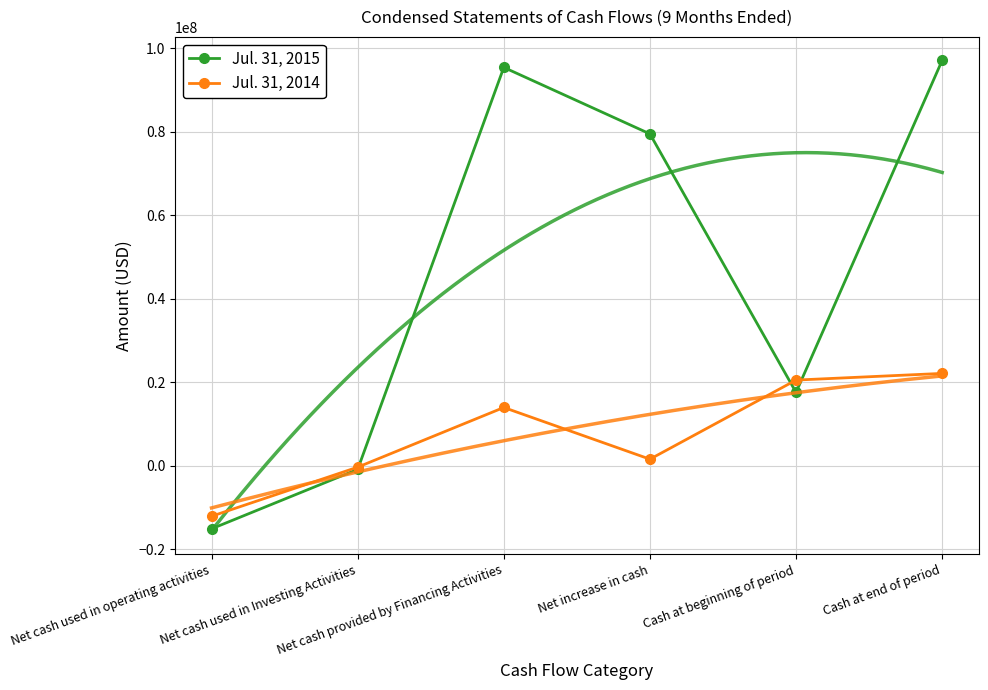

What is the label of the 3rd point from the left?

Net cash provided by Financing Activities